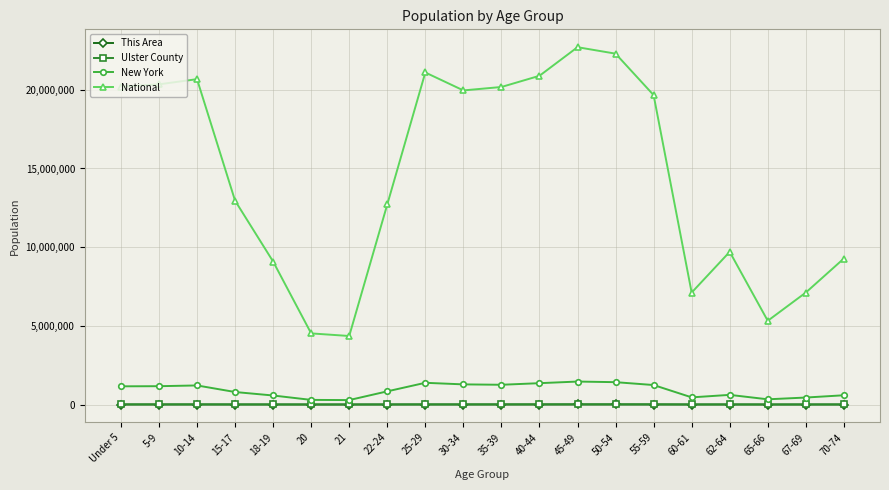

The value of New York at 40-44 is 1355893. True or false?

True